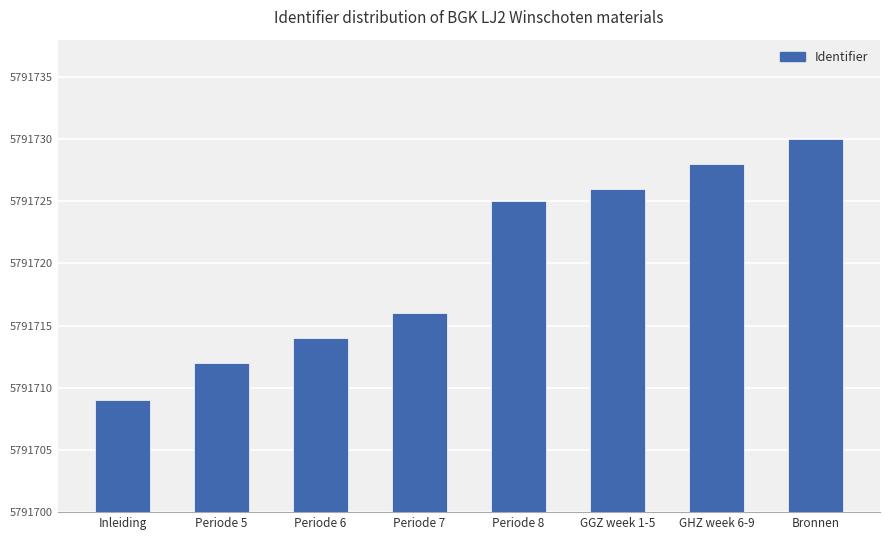

Does the chart contain any negative values?

No